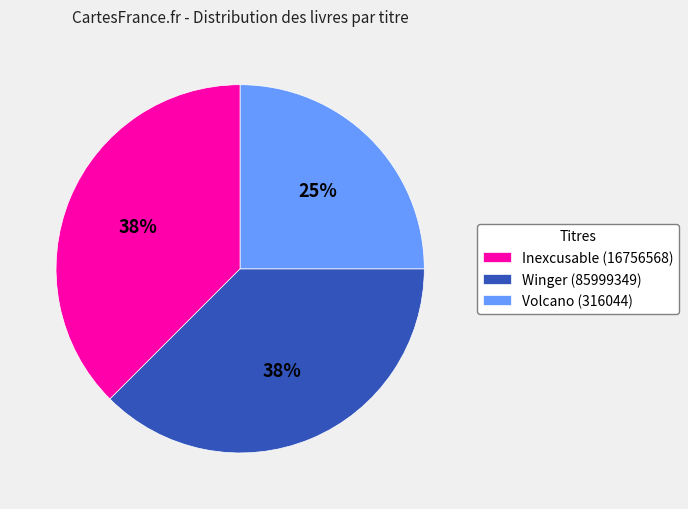

The Winger (85999349) slice represents 30% of the pie. True or false?

False